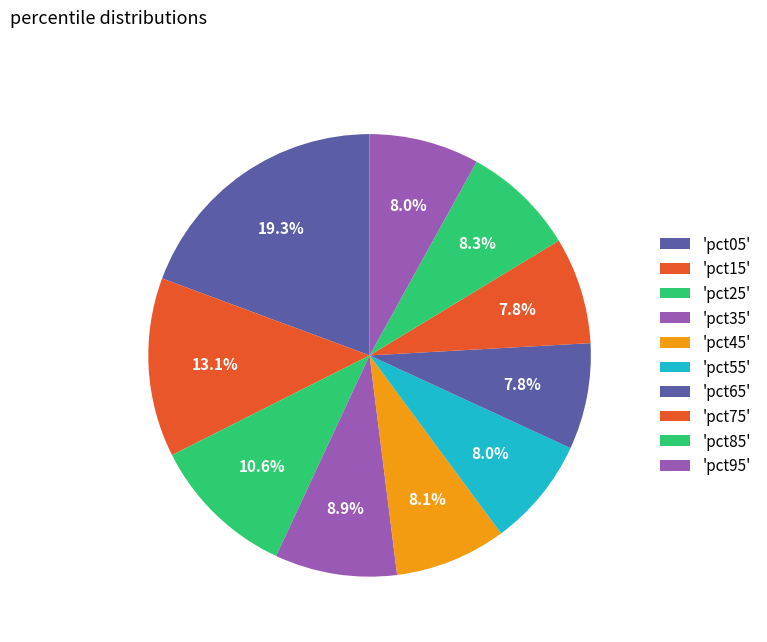

Count the number of slices in the pie.

10